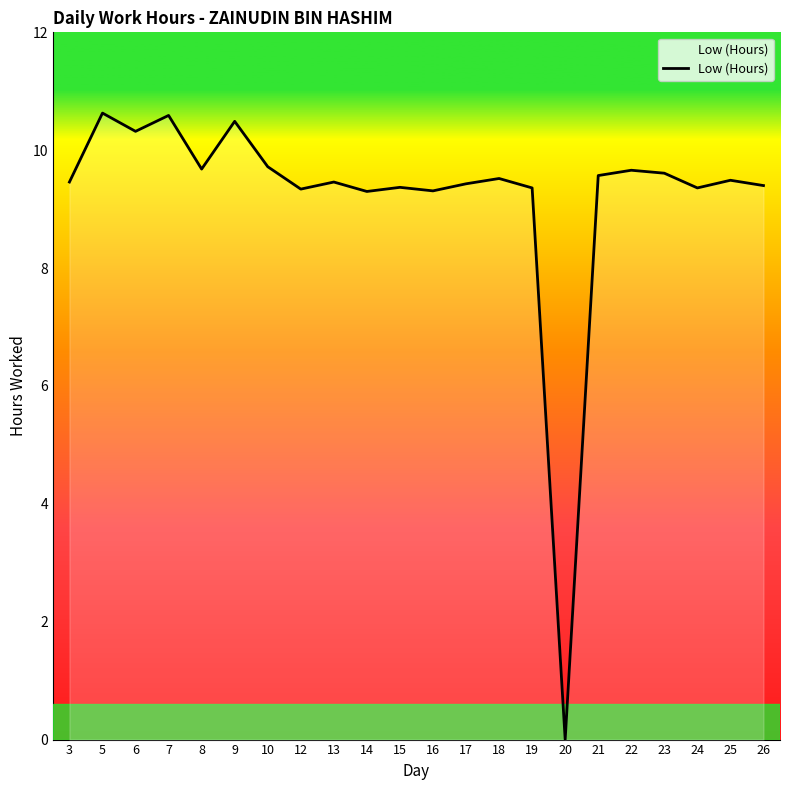

How many categories are shown in the chart?

22